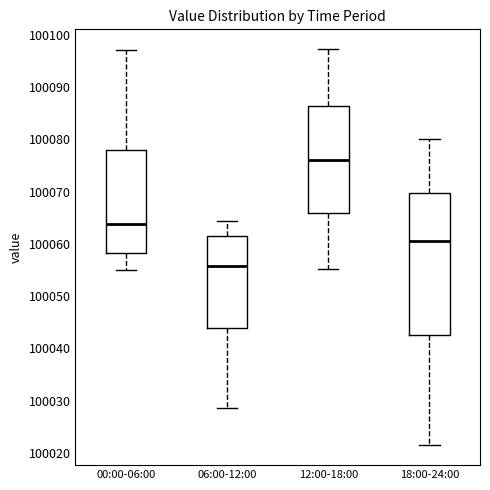

Which box is the tallest, from its lower edge to its upper edge?

18:00-24:00